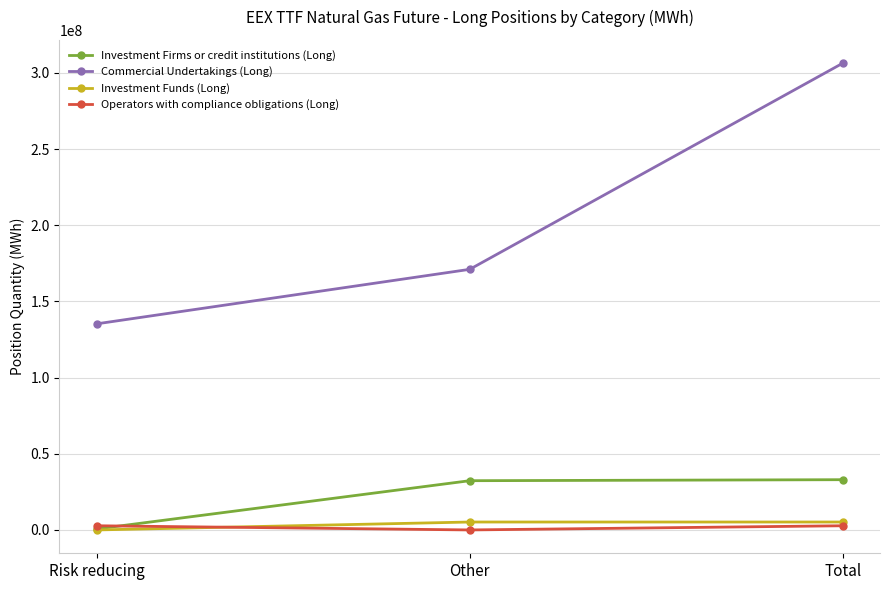

At which label is Commercial Undertakings (Long) closest to 220796125?

Other